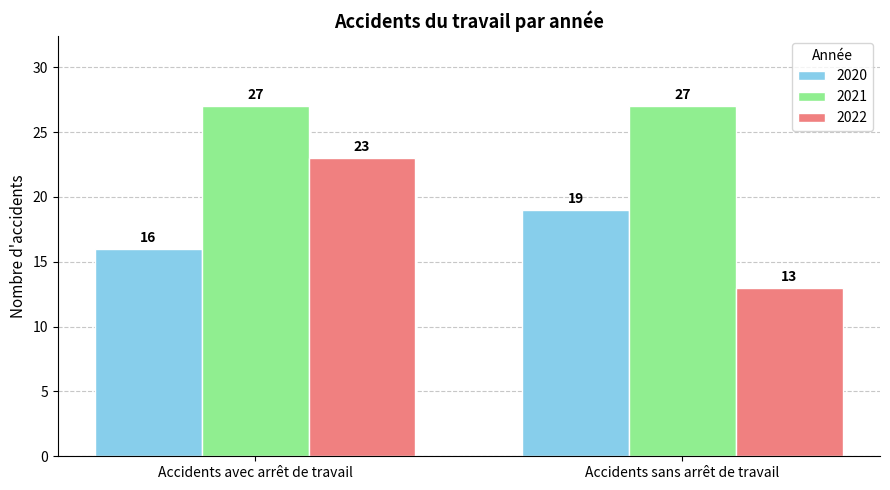

Reading left to right, transcribe all the data shown in this chart.

2020: 16	19
2021: 27	27
2022: 23	13